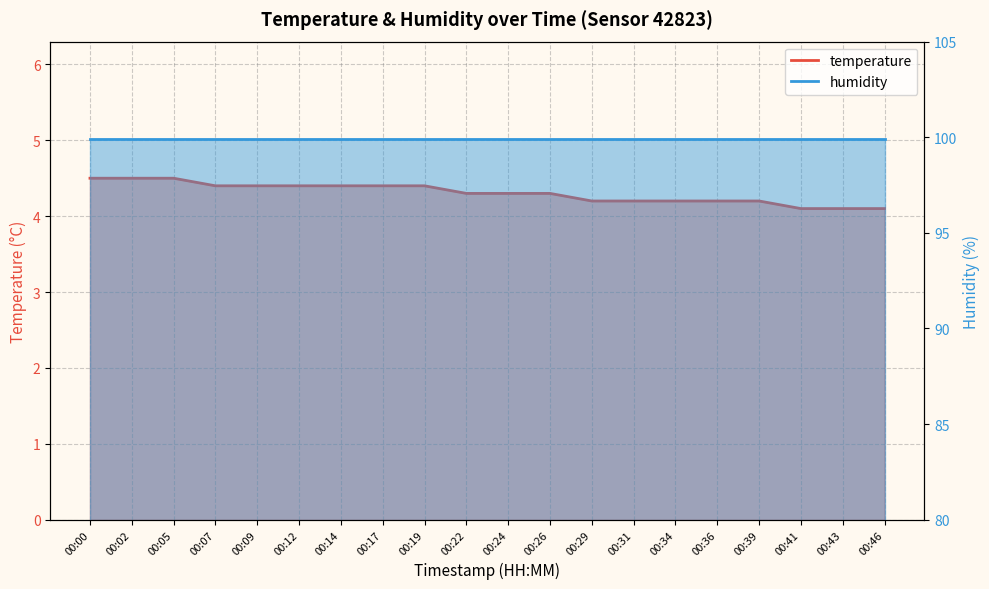

List the labels in order of value, largest first.

00:00, 00:02, 00:05, 00:07, 00:09, 00:12, 00:14, 00:17, 00:19, 00:22, 00:24, 00:26, 00:29, 00:31, 00:34, 00:36, 00:39, 00:41, 00:43, 00:46